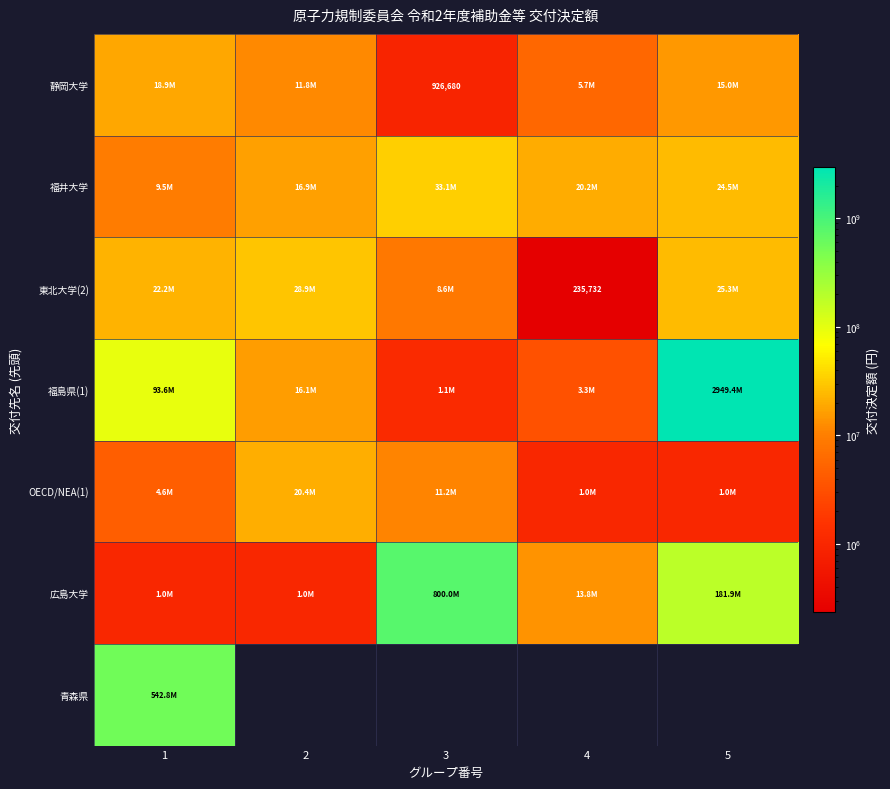

How many values in the 福井大学 series are below 20210992?

2